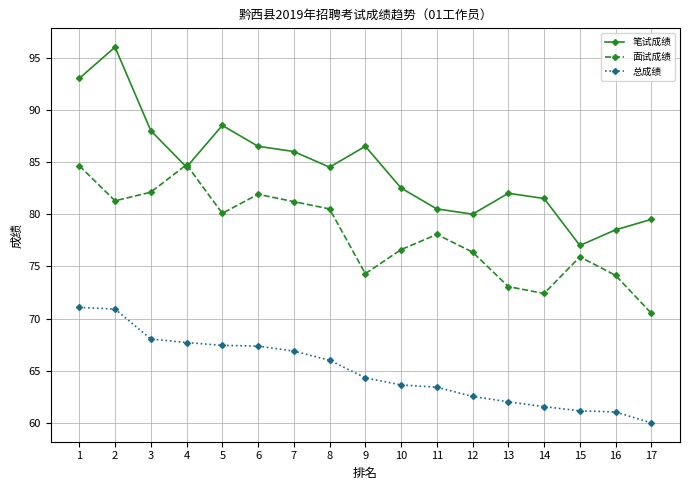

True or false: 总成绩 has a value of 31.6 at 17.

False